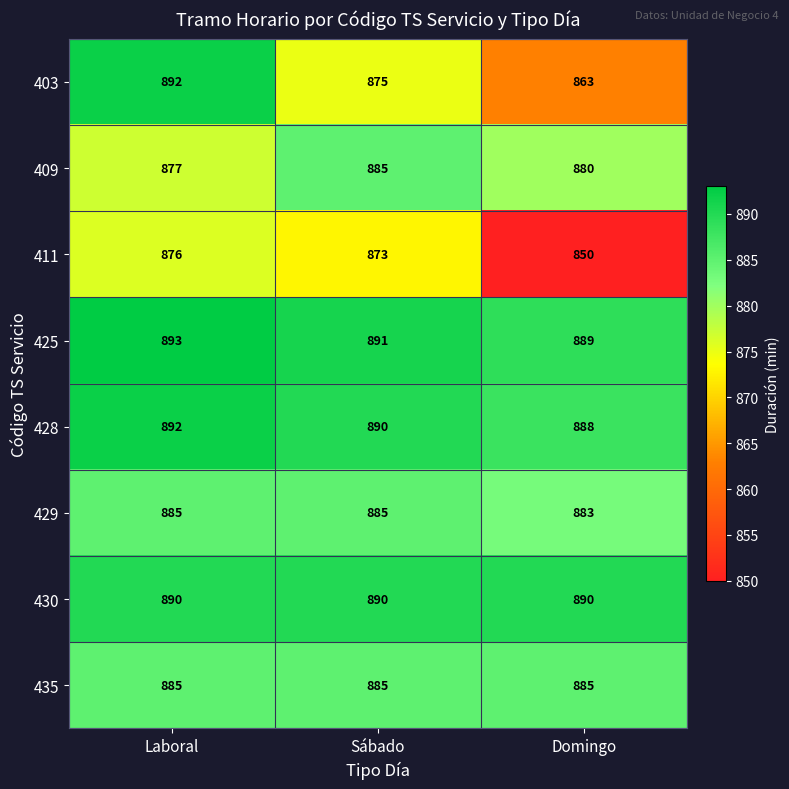

What value does the 429 series have at Laboral?

885